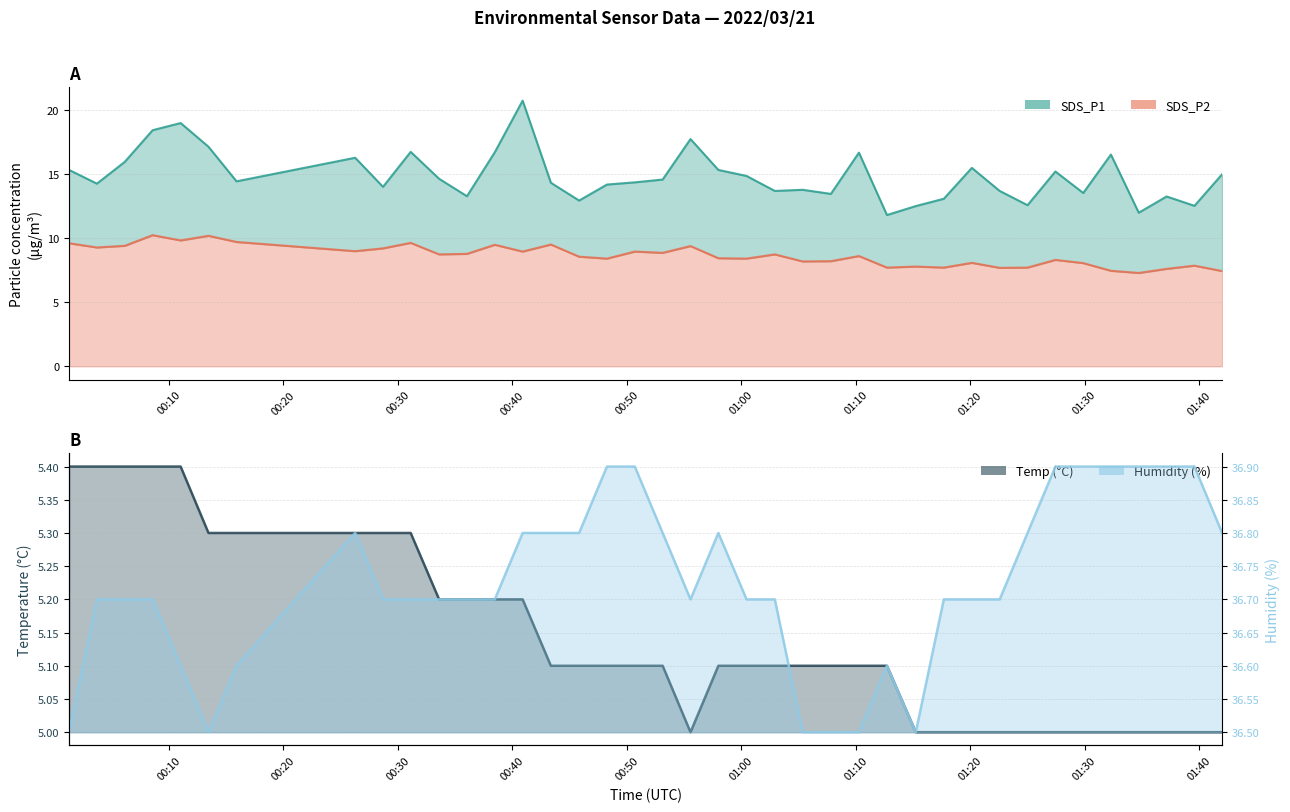

What is the difference between the second highest and second lowest values in the Temp series?

0.4